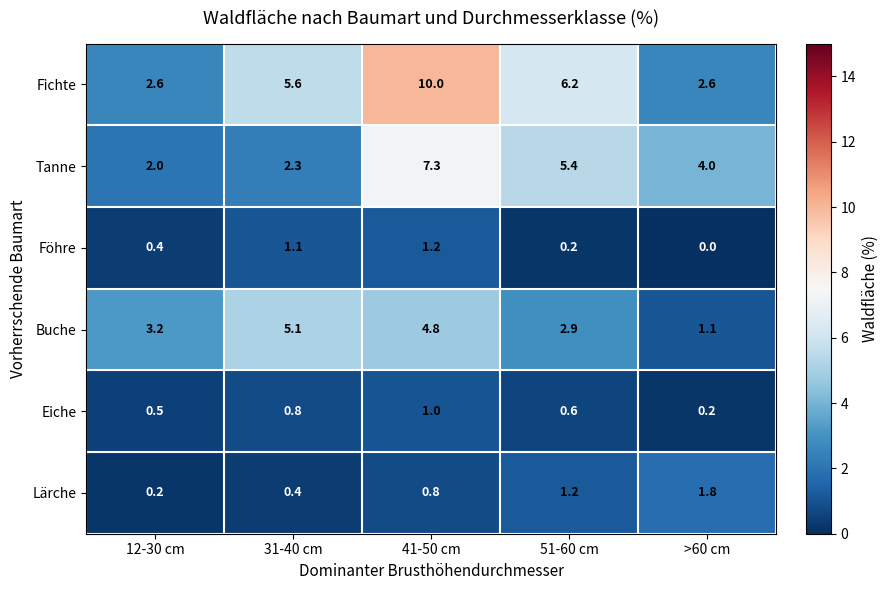

Is it true that Föhre equals 1.1 at 31-40 cm?

True